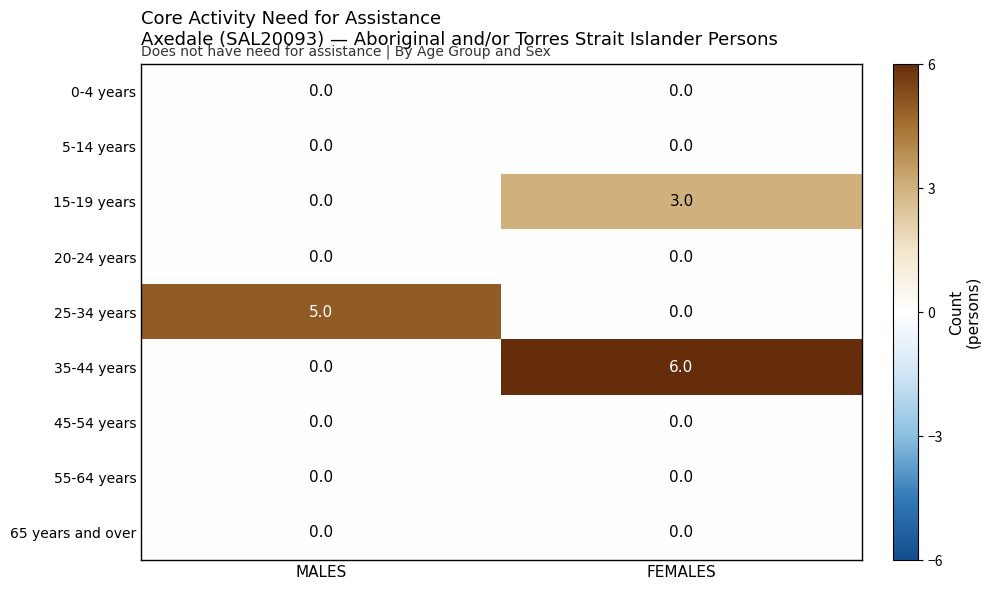

What is the highest value of the 35-44 years series?

6